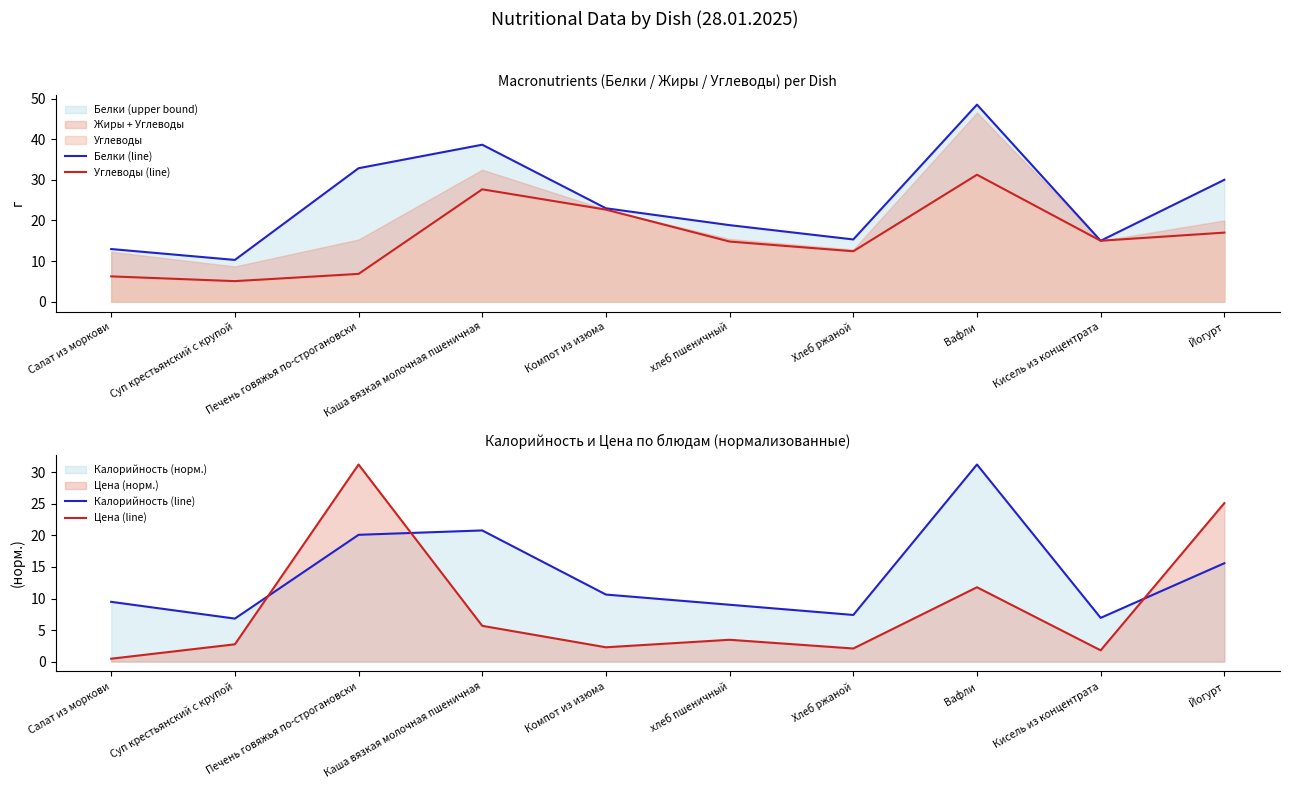

How many lines are shown in the chart?

4